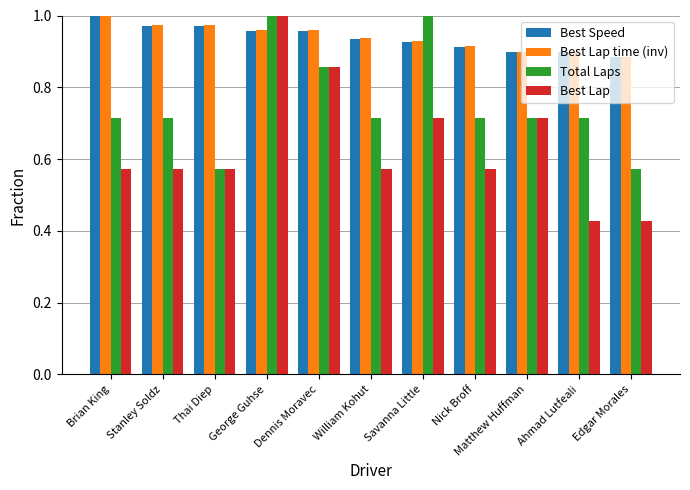

True or false: Best Lap has a value of 0.3 at Savanna Little.

False